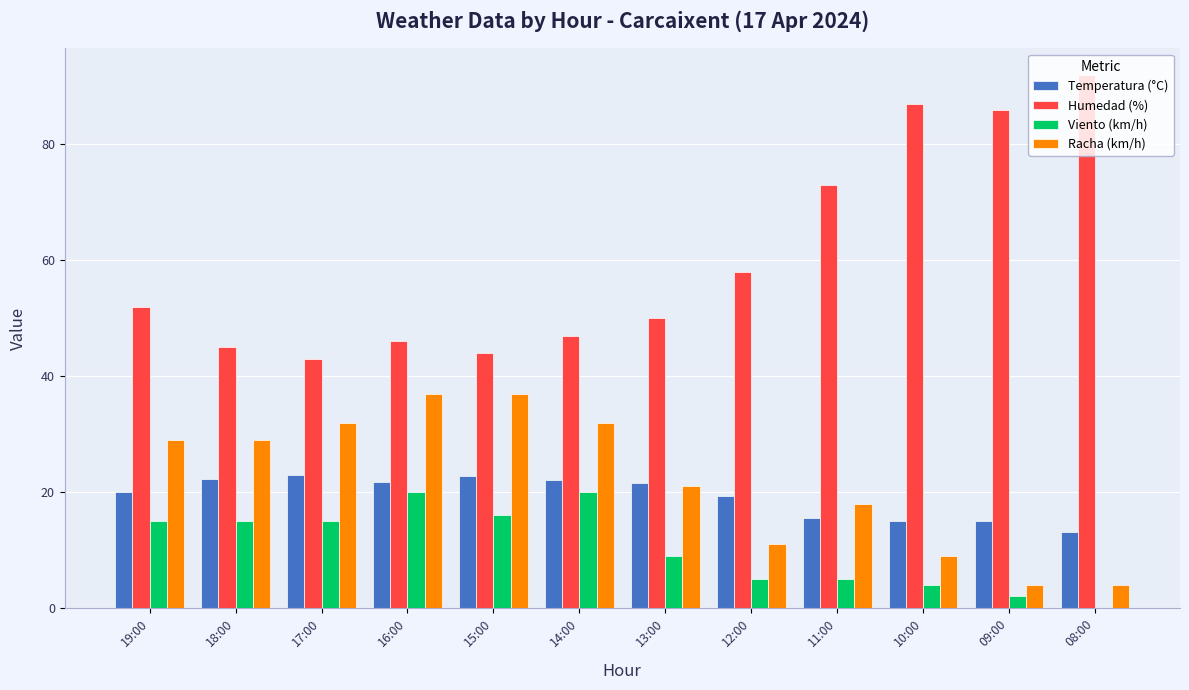

Does the chart contain stacked bars?

No